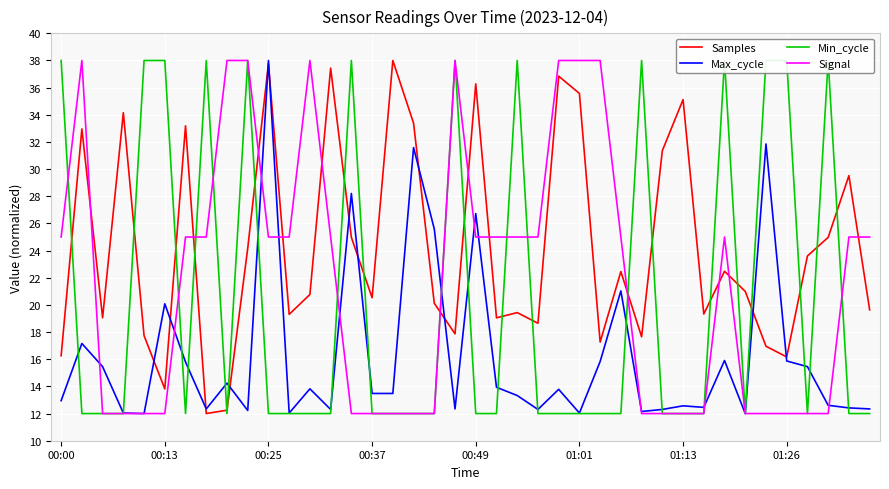

How many interior local peaks does the Signal series have?

4